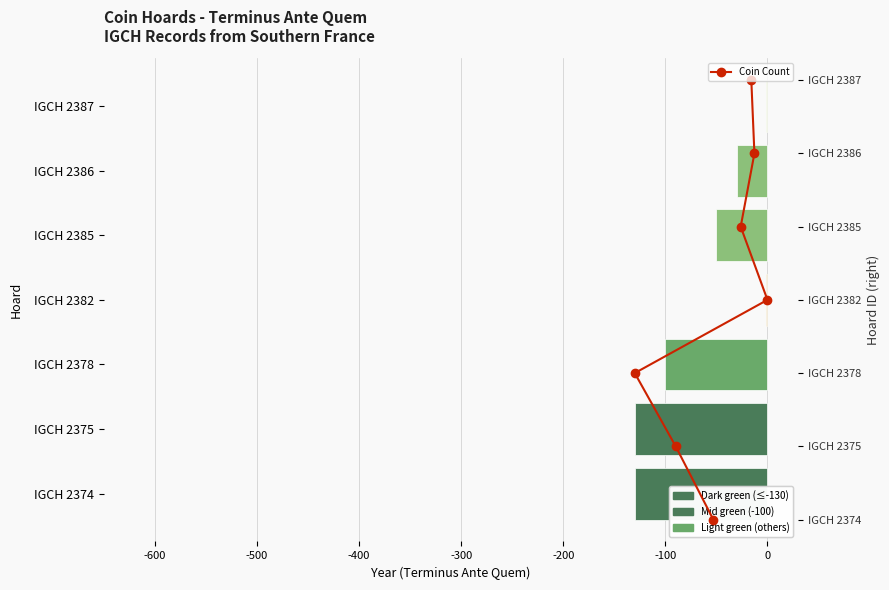

What is the minimum value shown in the chart?

-130